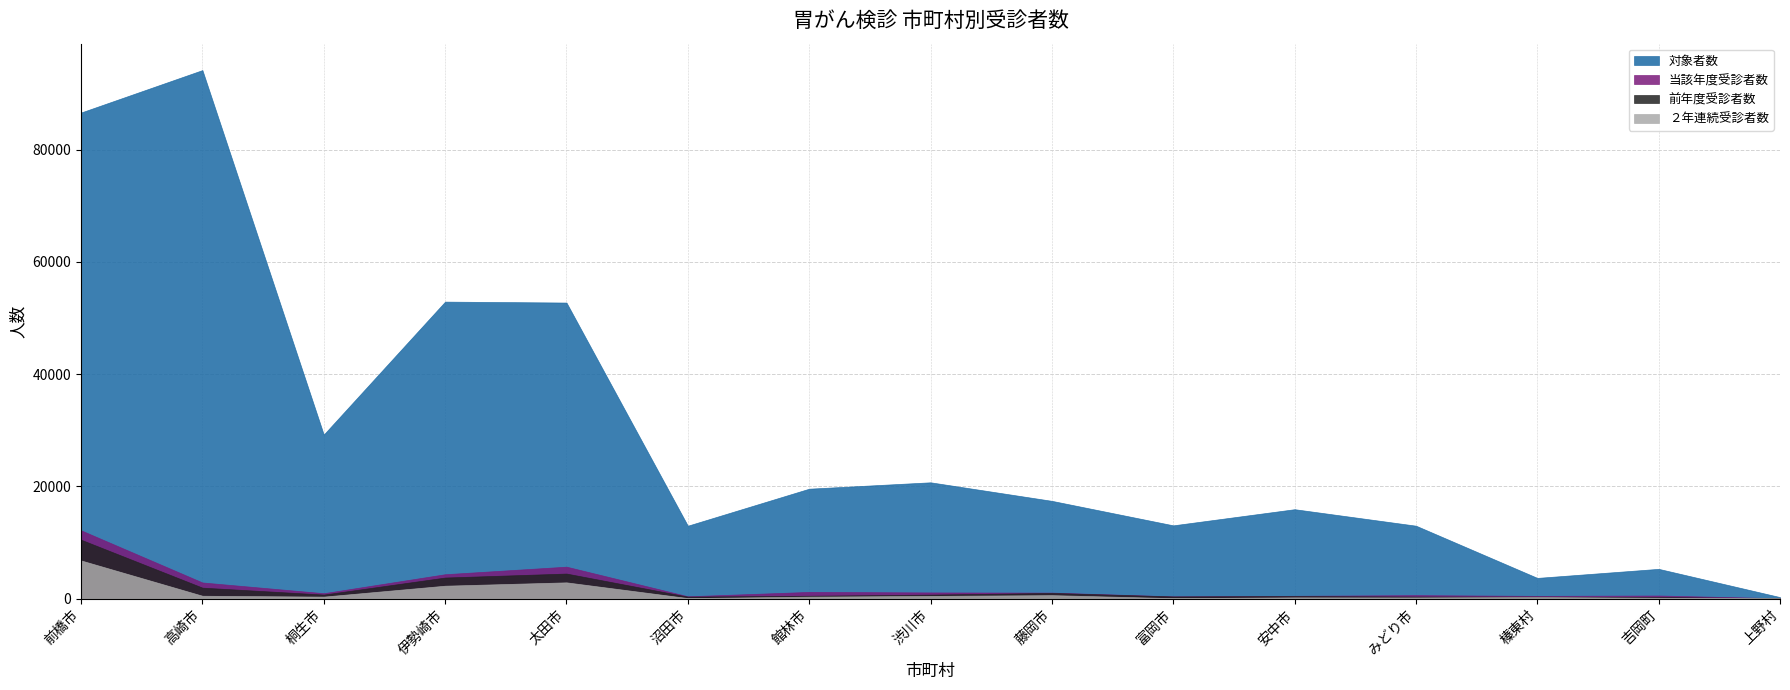

What is the difference between the second highest and minimum values in the 前年度受診者数 series?

4400